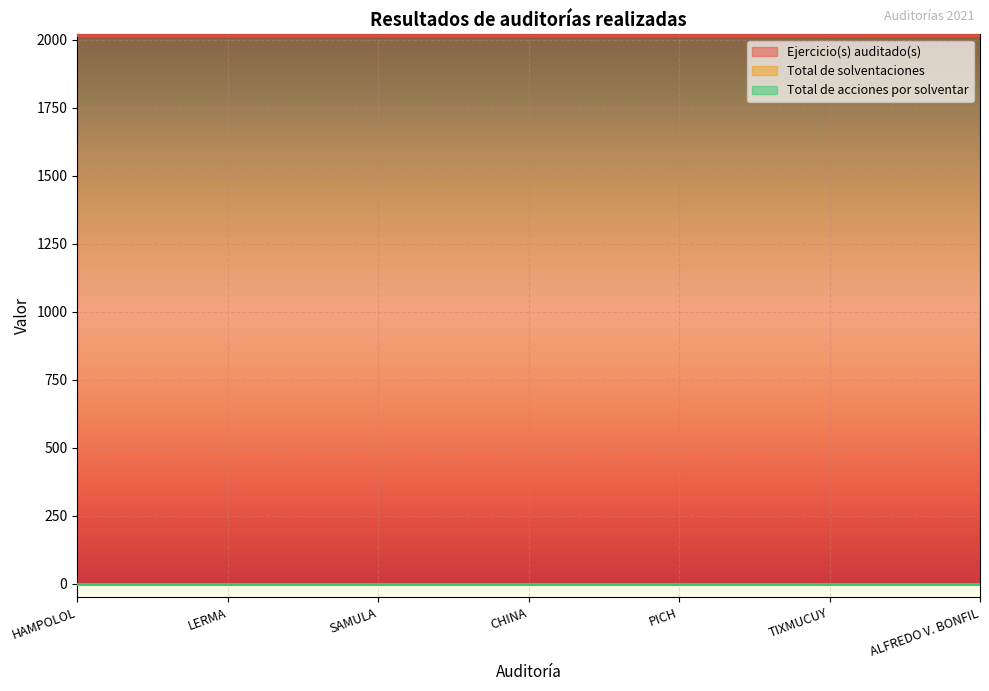

True or false: Total de acciones por solventar and Ejercicio(s) auditado(s) intersect in this chart.

False